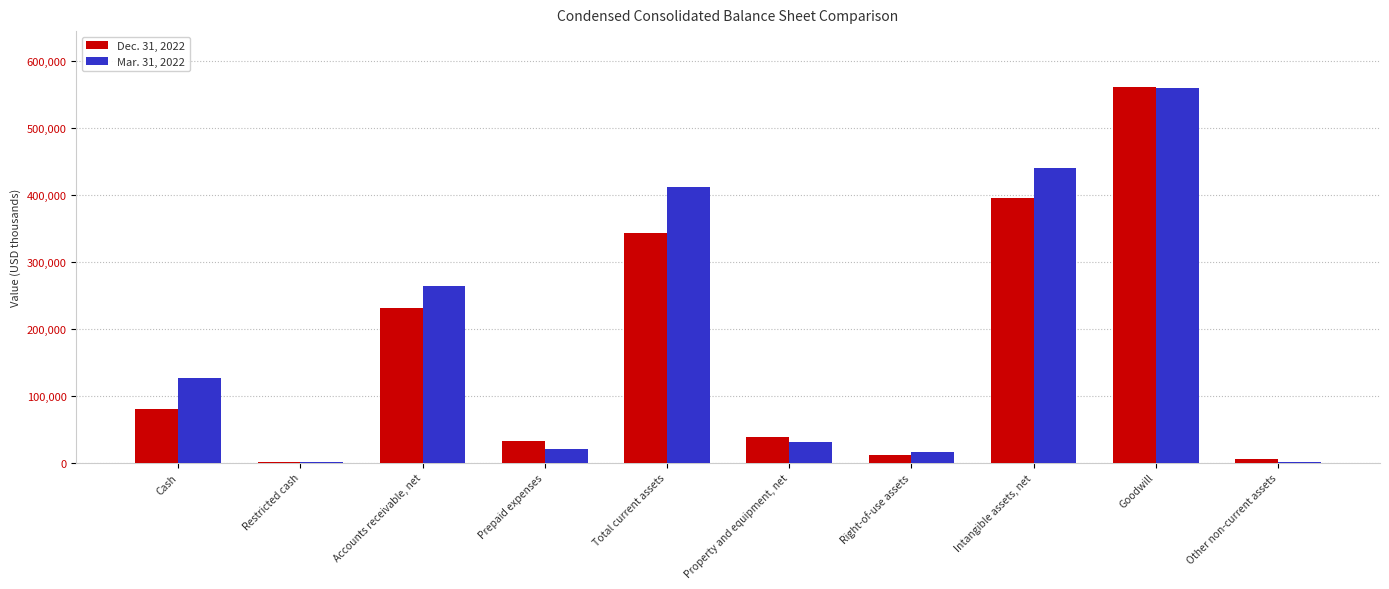

Is the value of Dec. 31, 2022 at Intangible assets, net greater than the value of Mar. 31, 2022 at Goodwill?

No